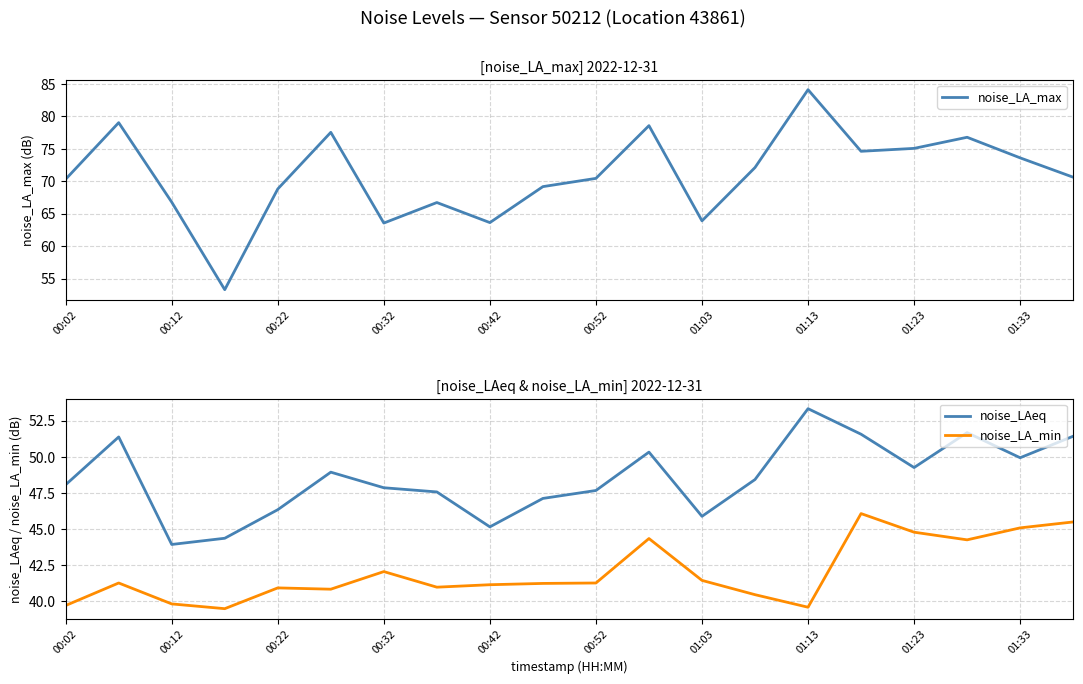

What is the maximum value for noise_LA_max?

84.1